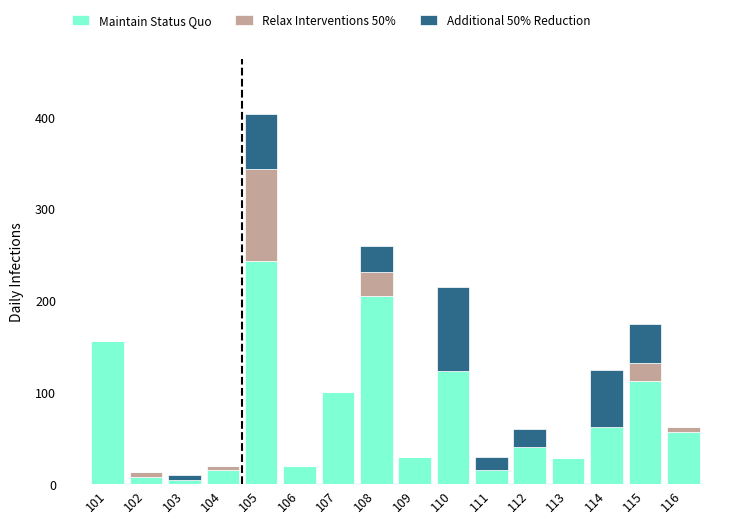

Which category has the highest value in the Maintain Status Quo series?

105